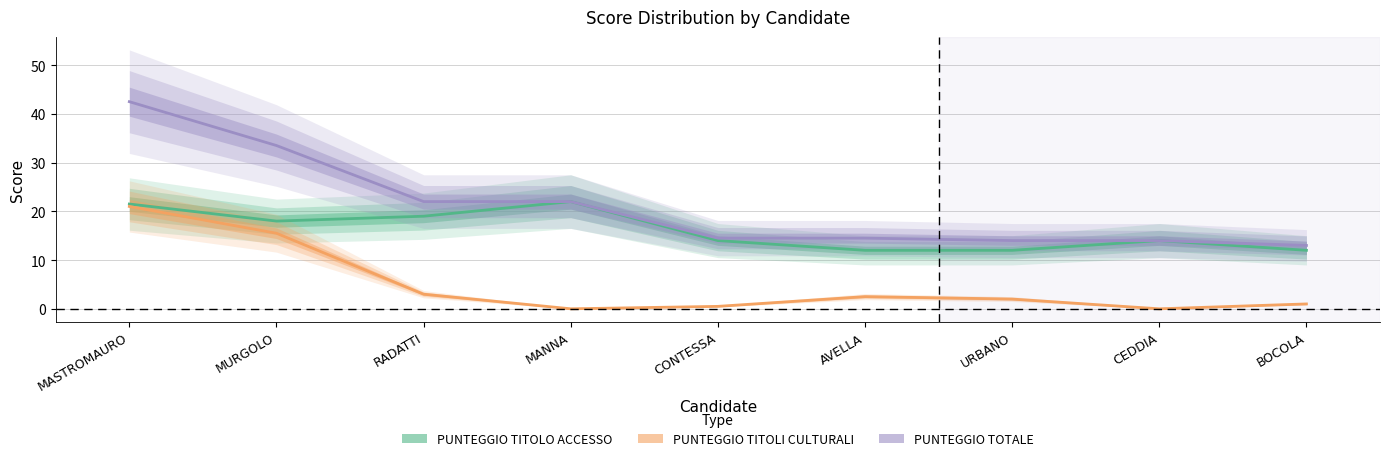

Which series has the widest spread of values?

PUNTEGGIO TOTALE